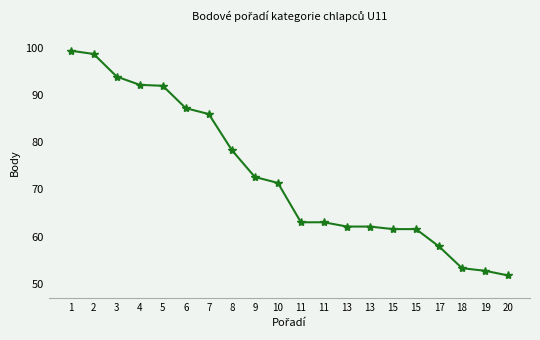

What is the difference between the second highest and minimum values?

47.0